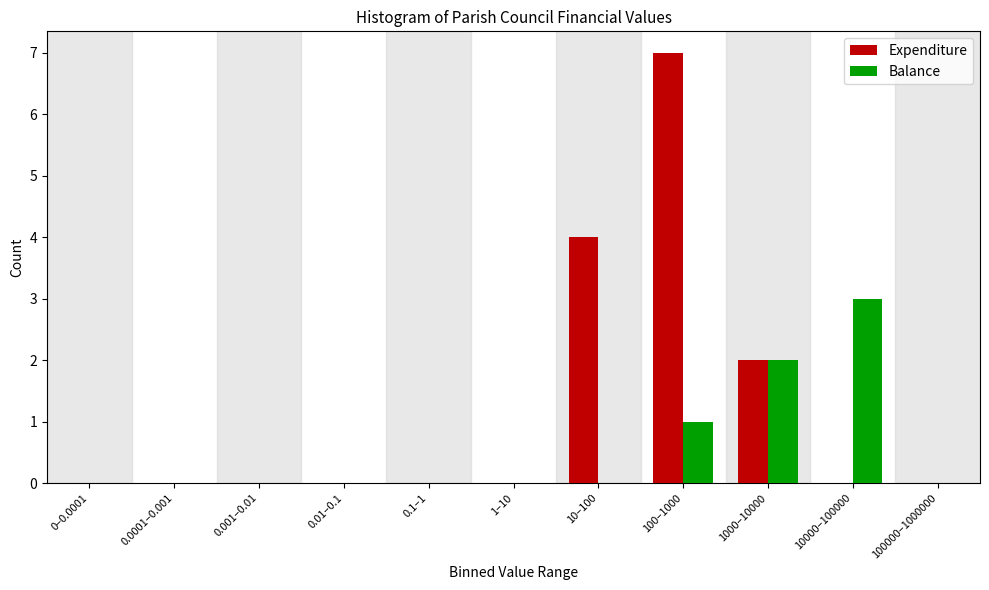

Reading left to right, transcribe all the data shown in this chart.

Expenditure: 0–0.0001=0	0.0001–0.001=0	0.001–0.01=0	0.01–0.1=0	0.1–1=0	1–10=0	10–100=4	100–1000=7	1000–10000=2	10000–100000=0	100000–1000000=0
Balance: 0–0.0001=0	0.0001–0.001=0	0.001–0.01=0	0.01–0.1=0	0.1–1=0	1–10=0	10–100=0	100–1000=1	1000–10000=2	10000–100000=3	100000–1000000=0